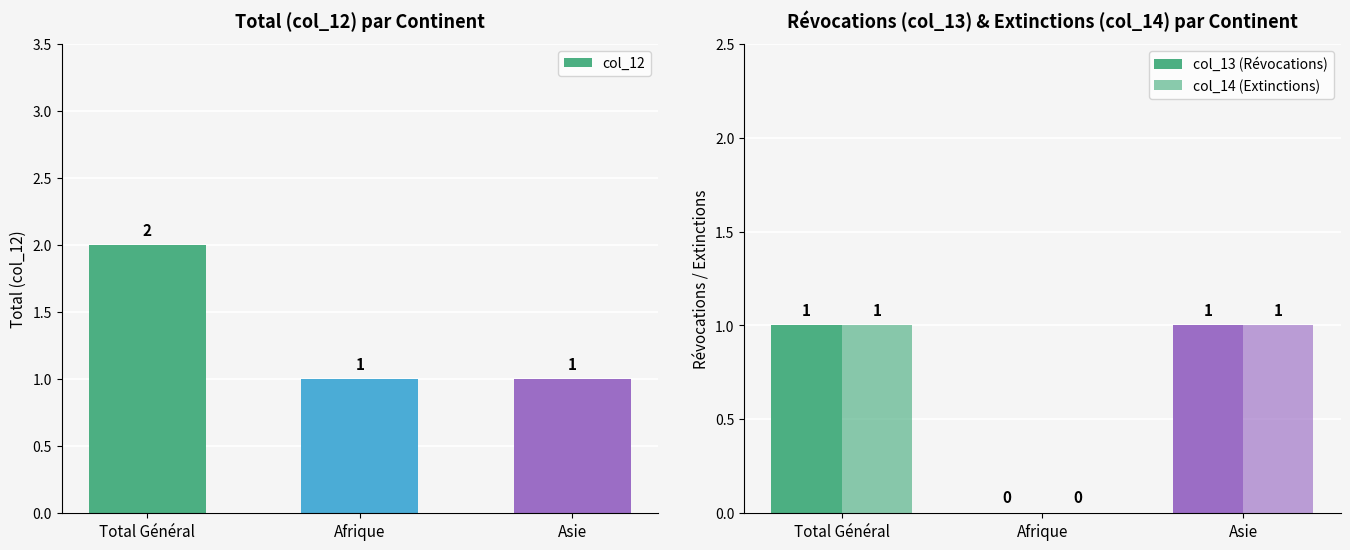

Which series has the largest total across all categories?

col_12